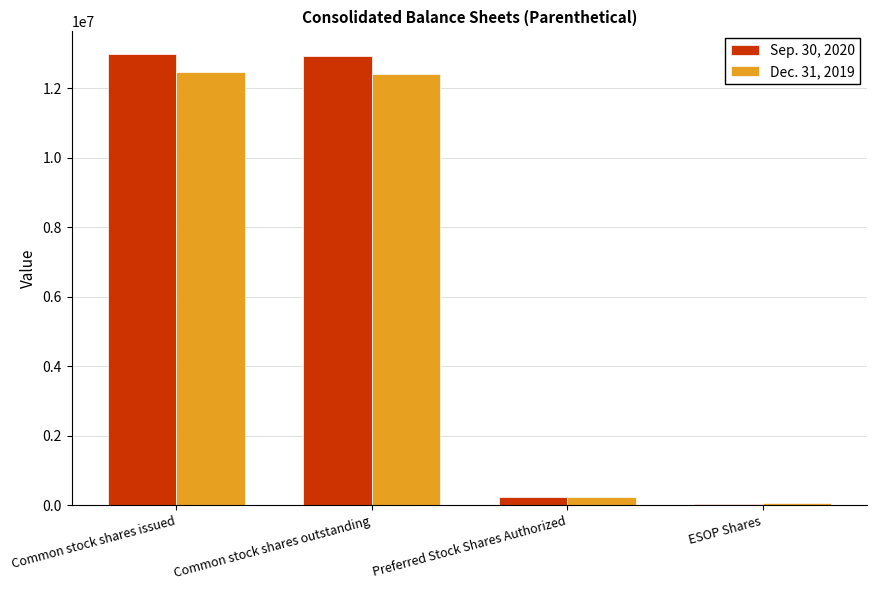

Are the bars horizontal?

No